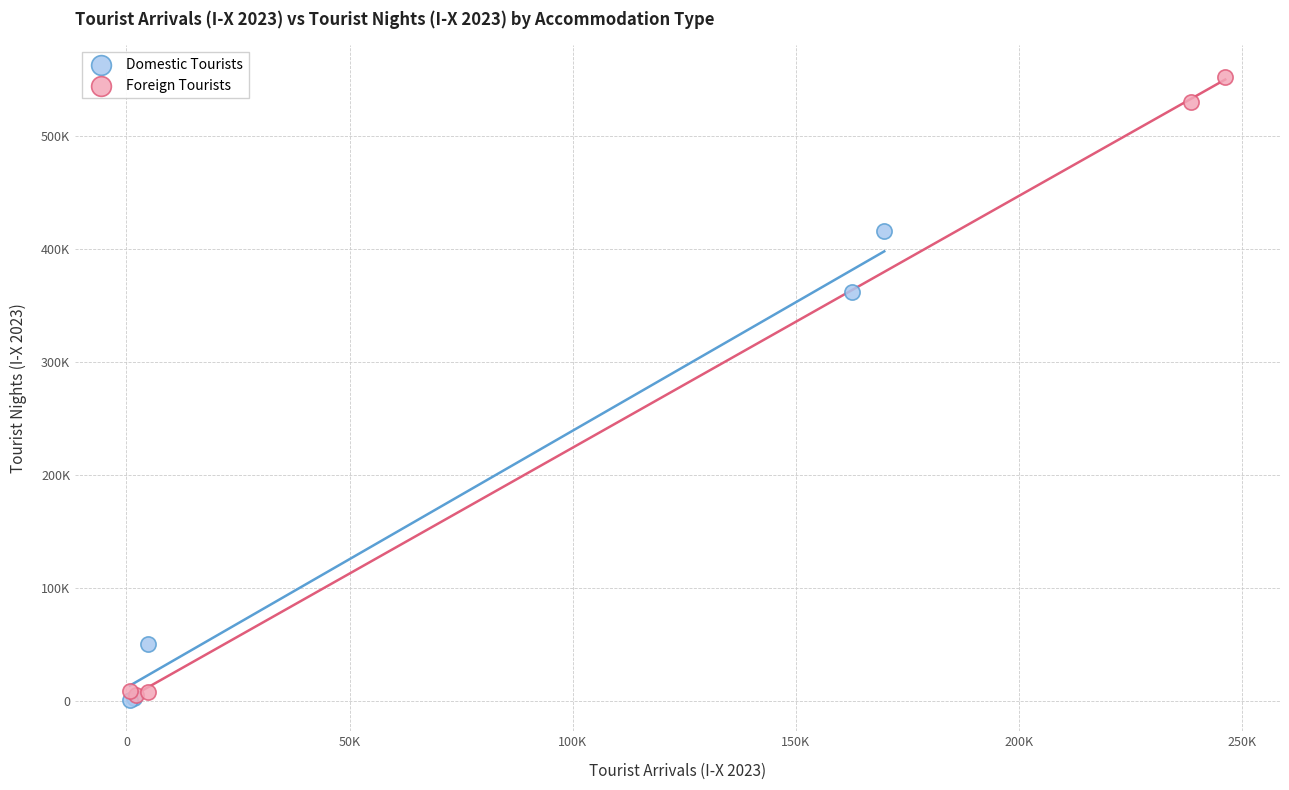

Which series reaches the maximum Y coordinate?

Foreign Tourists